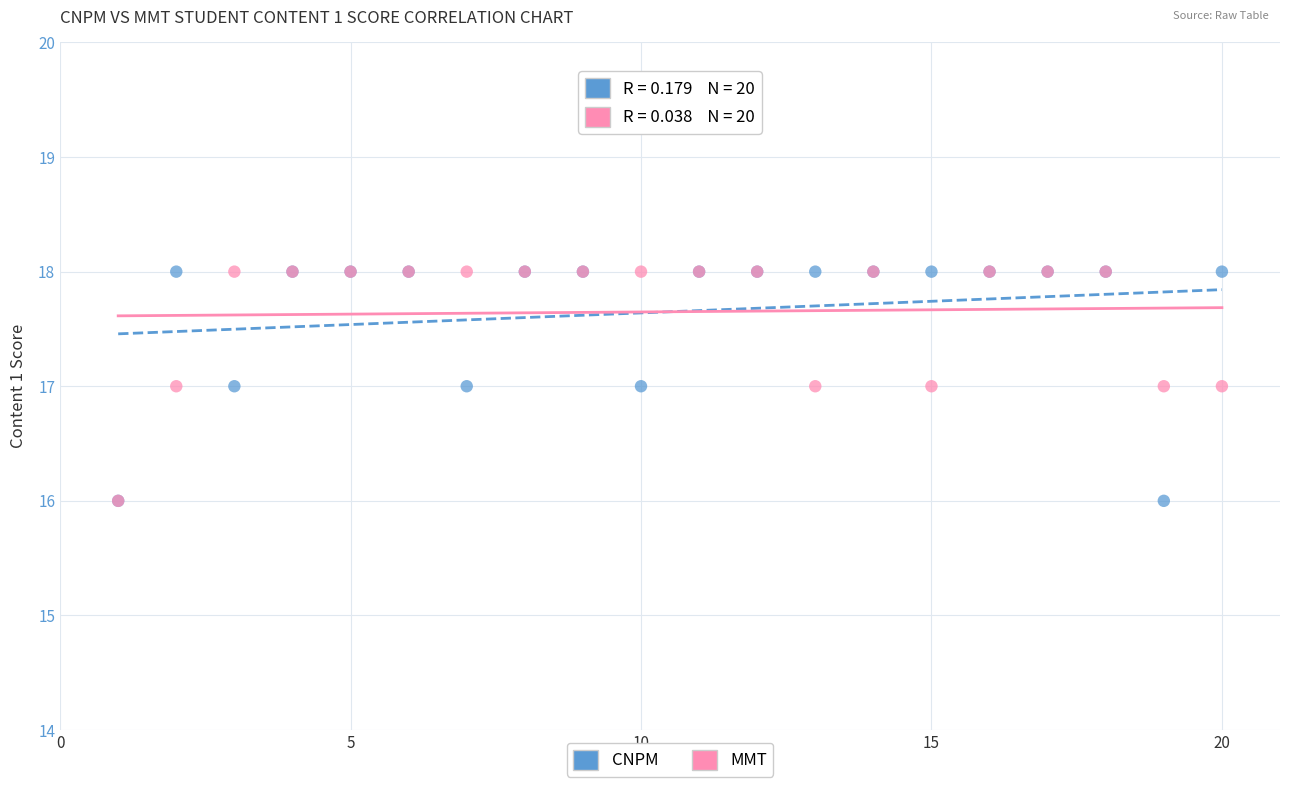

What are all the series names shown in the legend?

CNPM, MMT